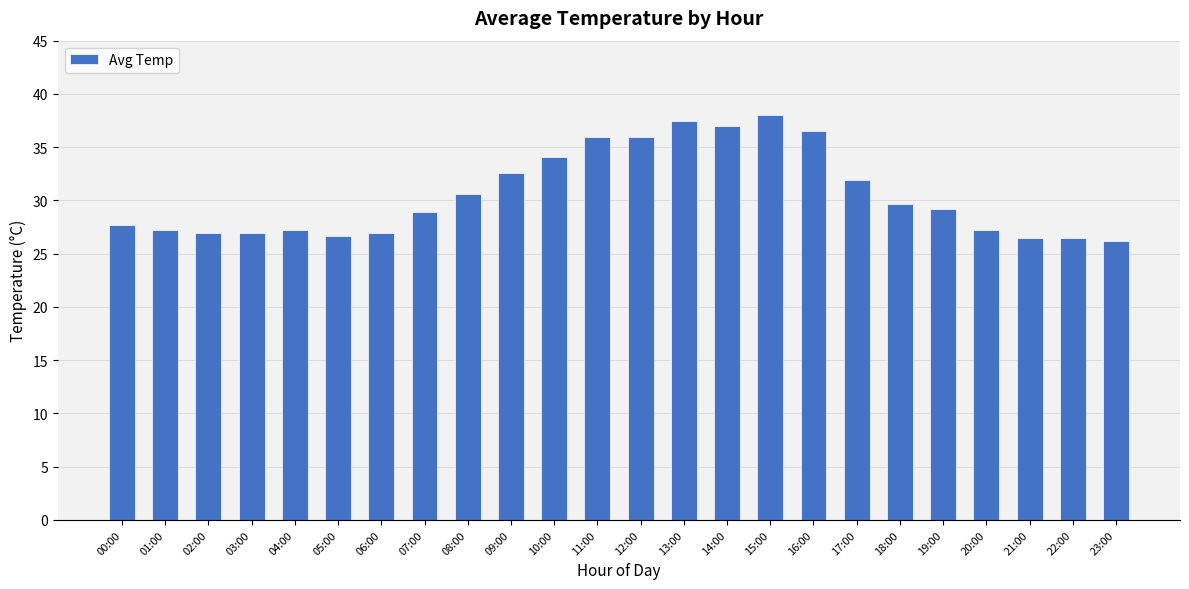

The chart shows a value of 26.9 at 03:00. True or false?

True